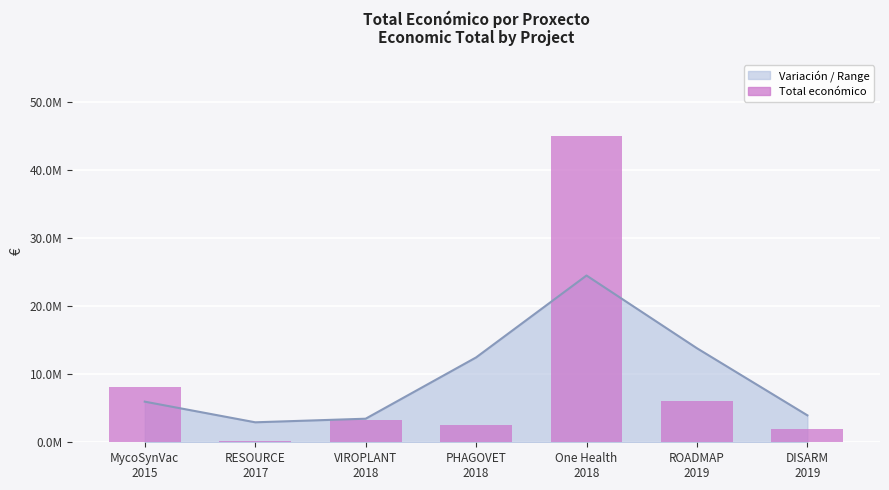

The value at RESOURCE
2017 is 81122. True or false?

False